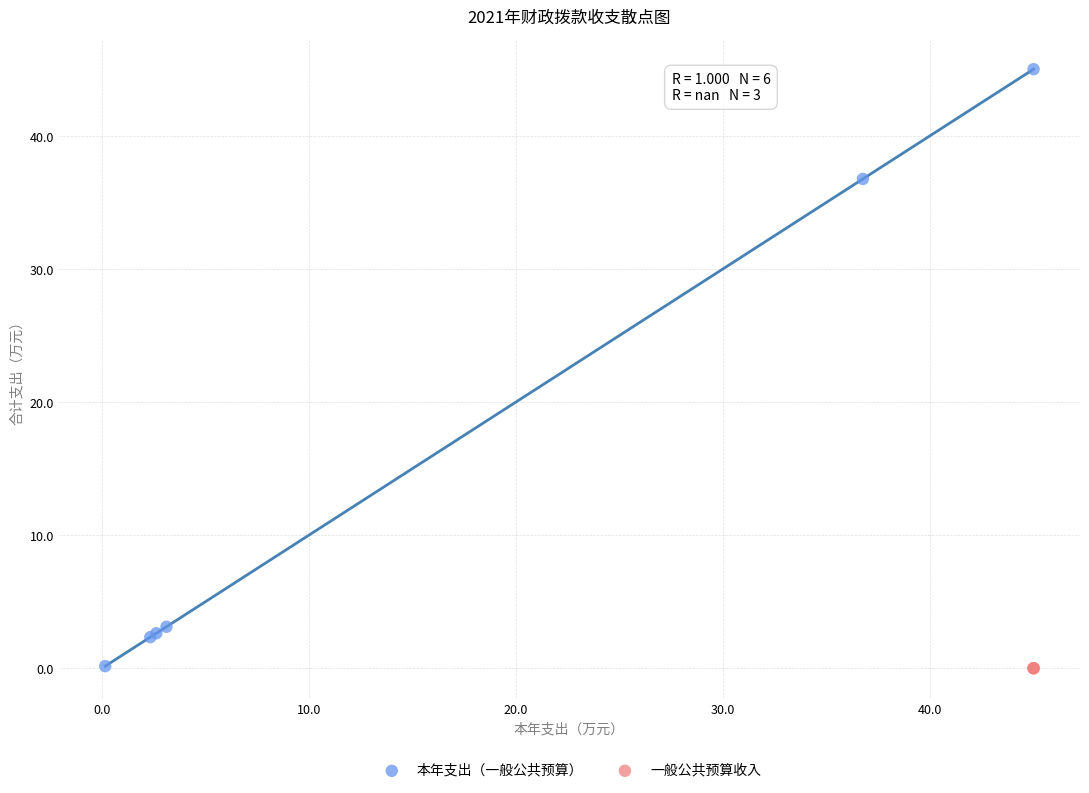

Which series contains the highest Y value?

本年支出（一般公共预算）